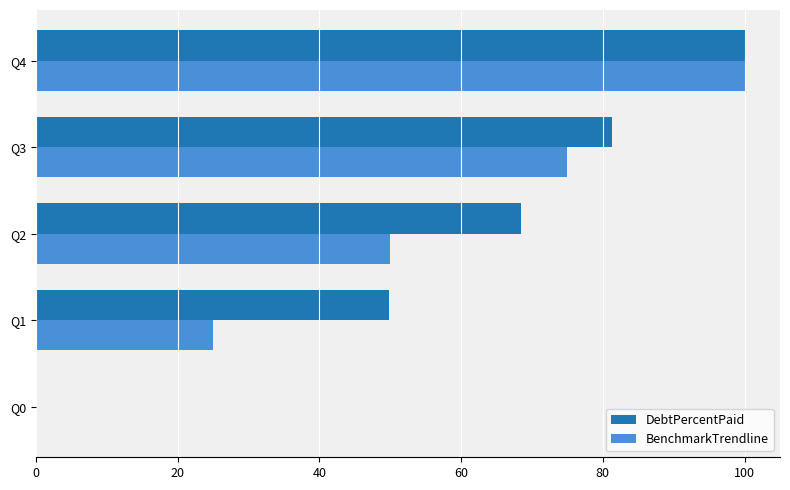

What is the sum of all BenchmarkTrendline values?

250.0